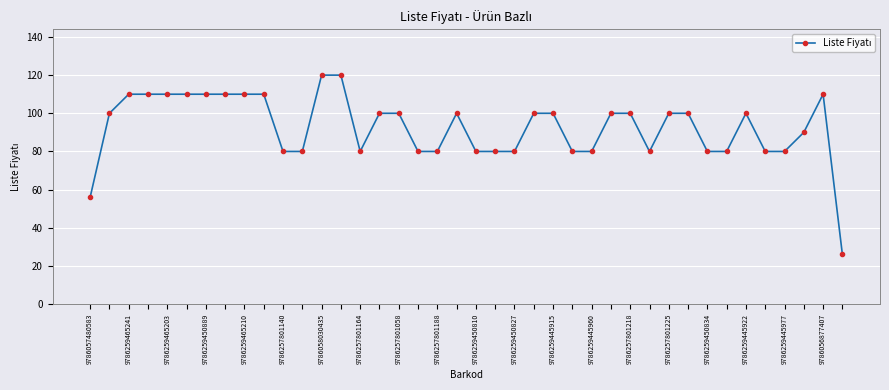

What is the value of the 32nd point from the left?

100